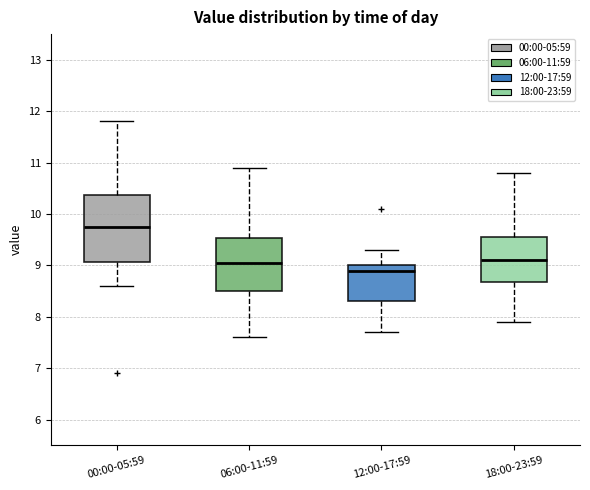

Reading left to right, transcribe this box plot: for each box, give where its median line is, the range the box spans, and where its two whiskers end, as read against the y-axis. The values are not printed on the chart, so give them approximately, as read against the axis.

00:00-05:59: median 9.8, box 9.1 to 10.4, whiskers 8.6 to 11.8
06:00-11:59: median 9.1, box 8.5 to 9.5, whiskers 7.6 to 10.9
12:00-17:59: median 8.9, box 8.3 to 9.0, whiskers 7.7 to 9.3
18:00-23:59: median 9.1, box 8.7 to 9.6, whiskers 7.9 to 10.8